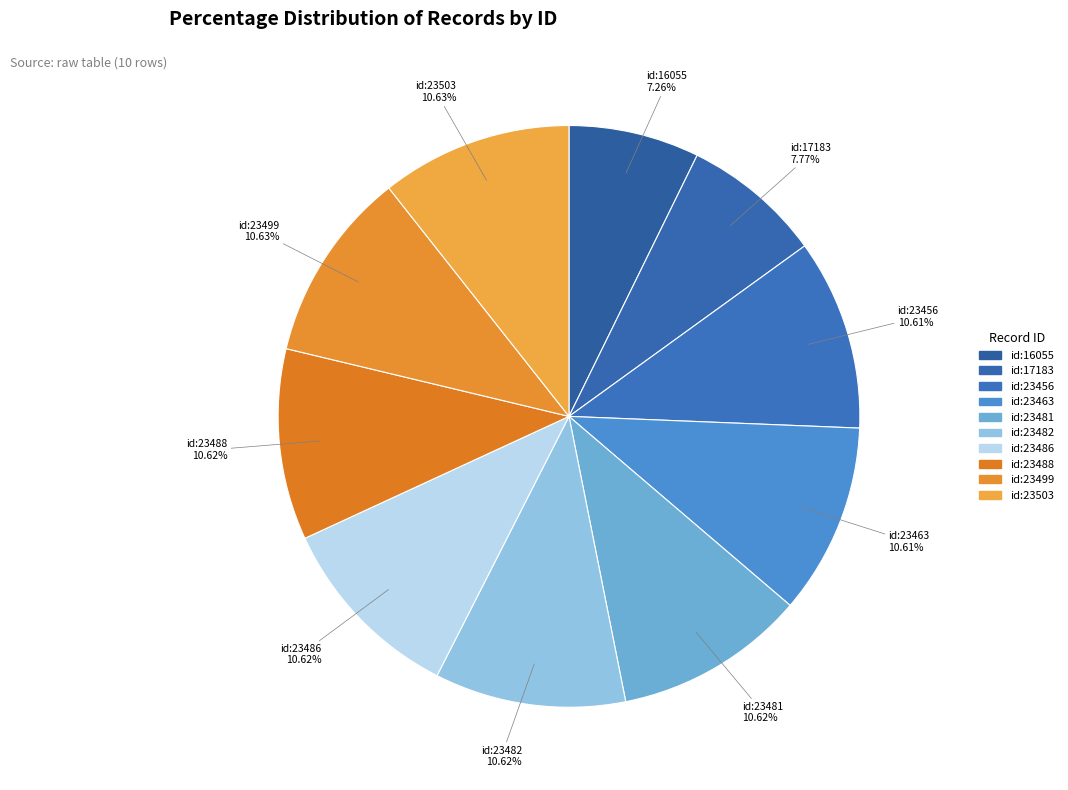

What is the smallest slice in the pie chart?

id:16055